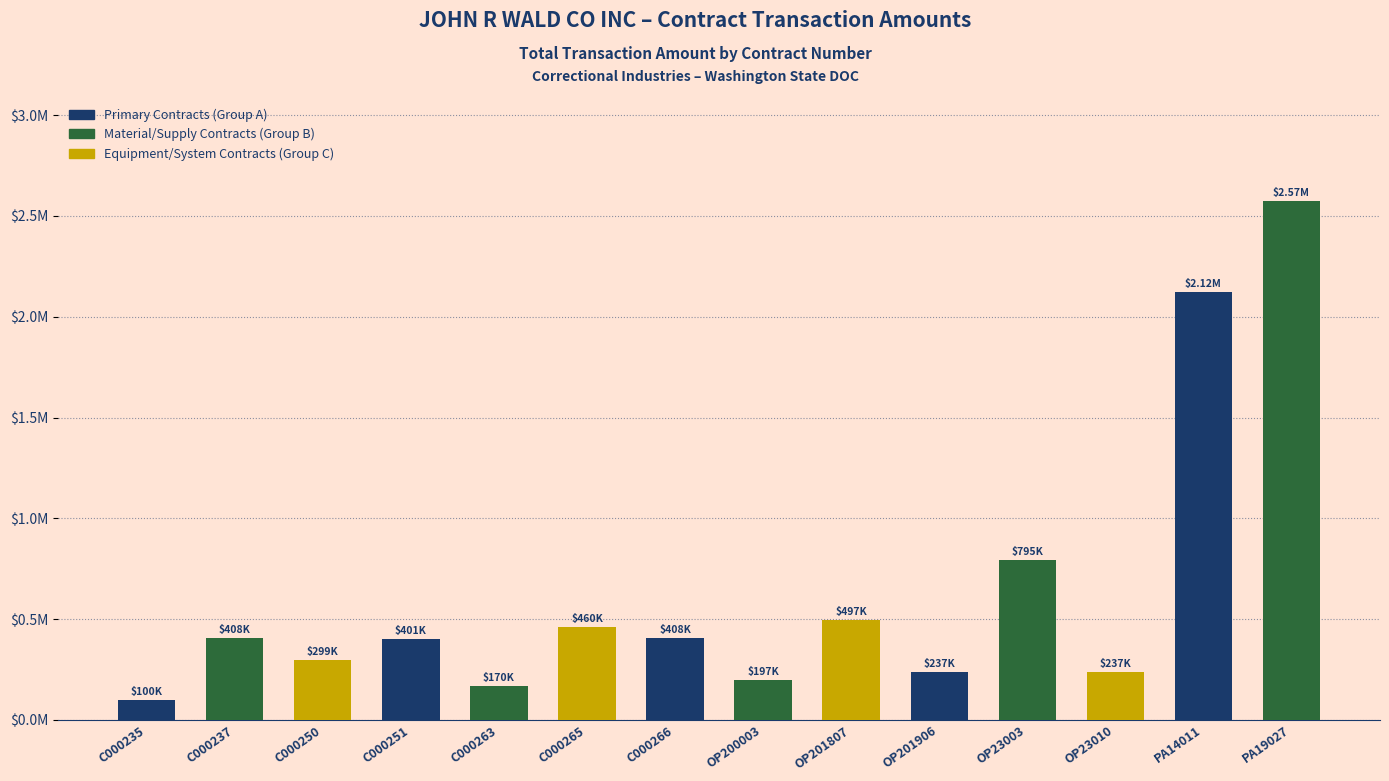

What is the difference between the maximum and minimum values?

2474751.2